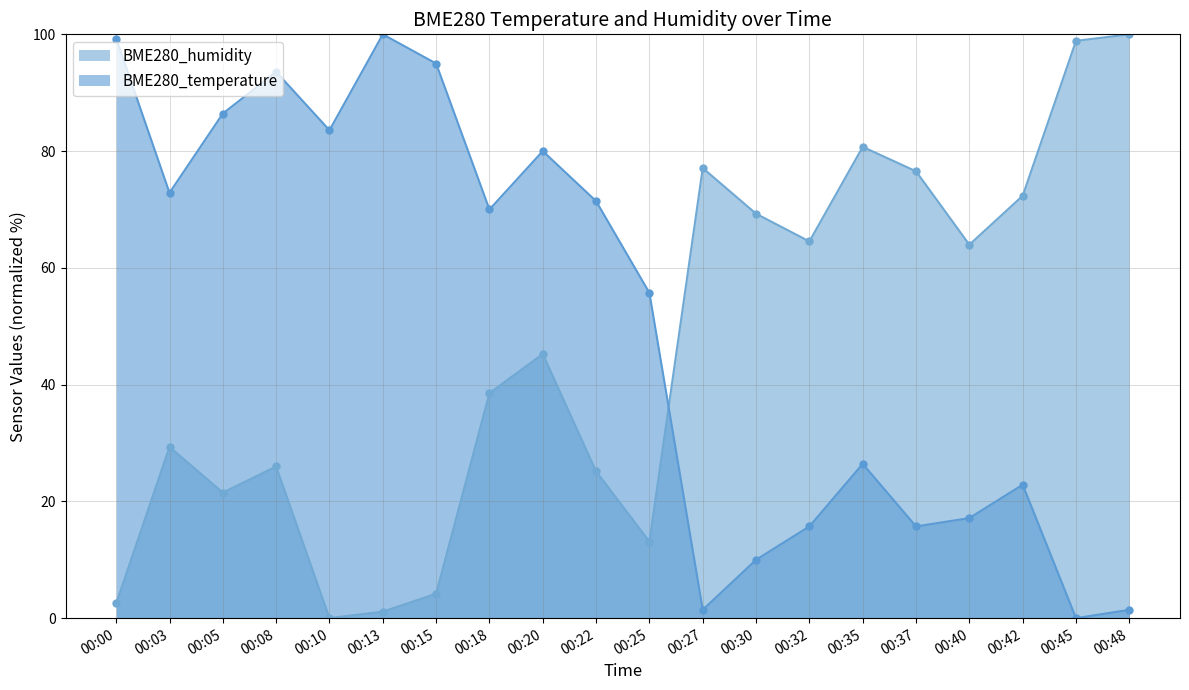

How many interior local peaks does the BME280_temperature series have?

5